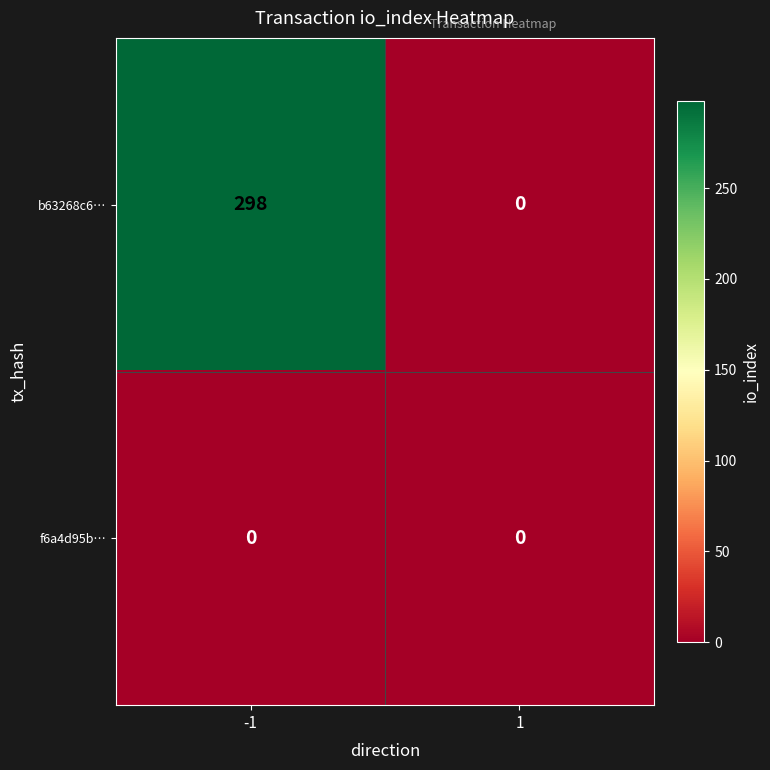

How many data points does each series have?

2